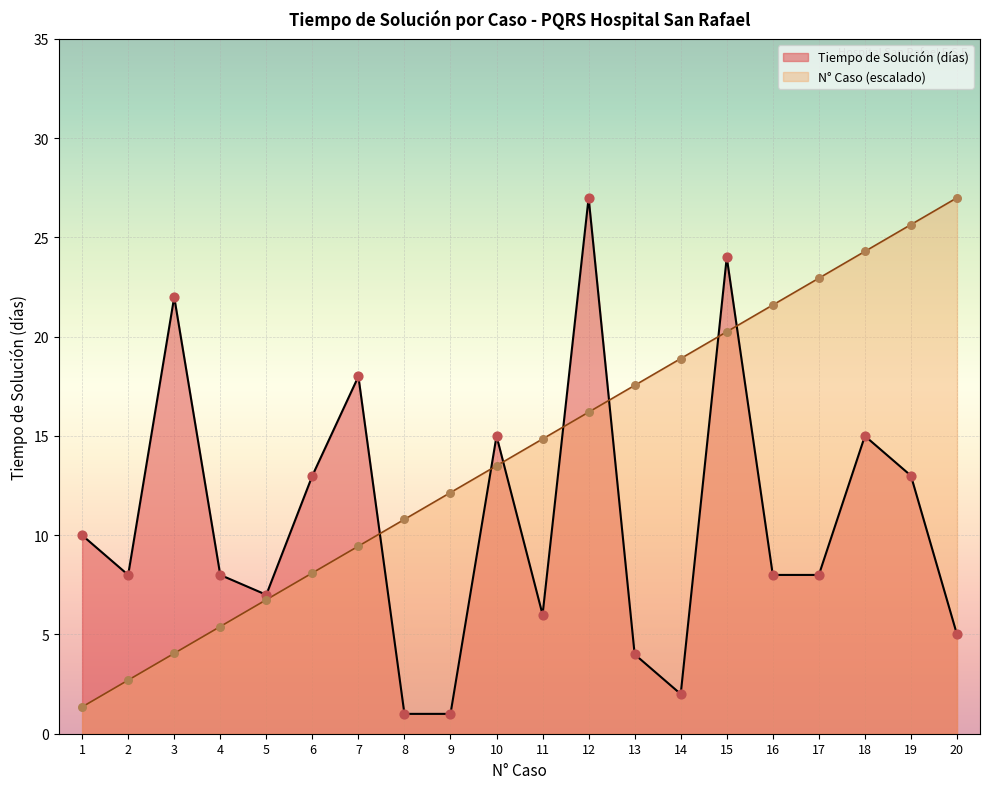

What are all the series names shown in the legend?

Tiempo de Solución (días), N° Caso (escalado)